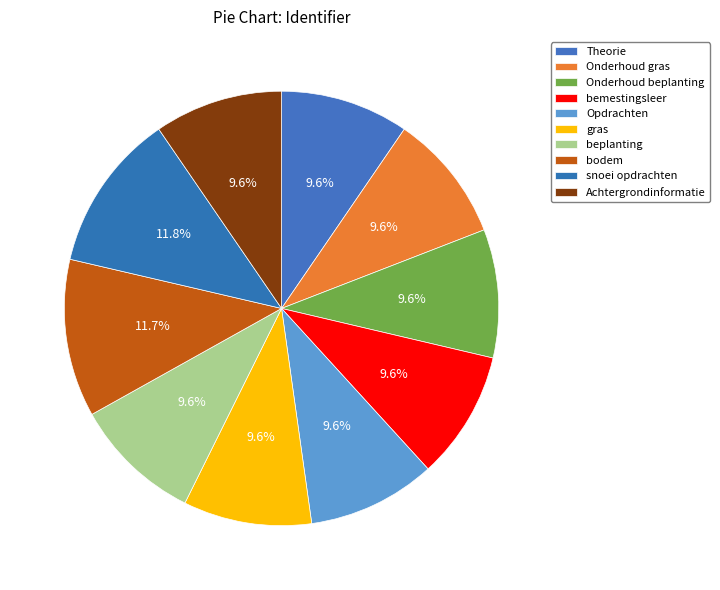

Is it true that snoei opdrachten is 4% of the pie?

False